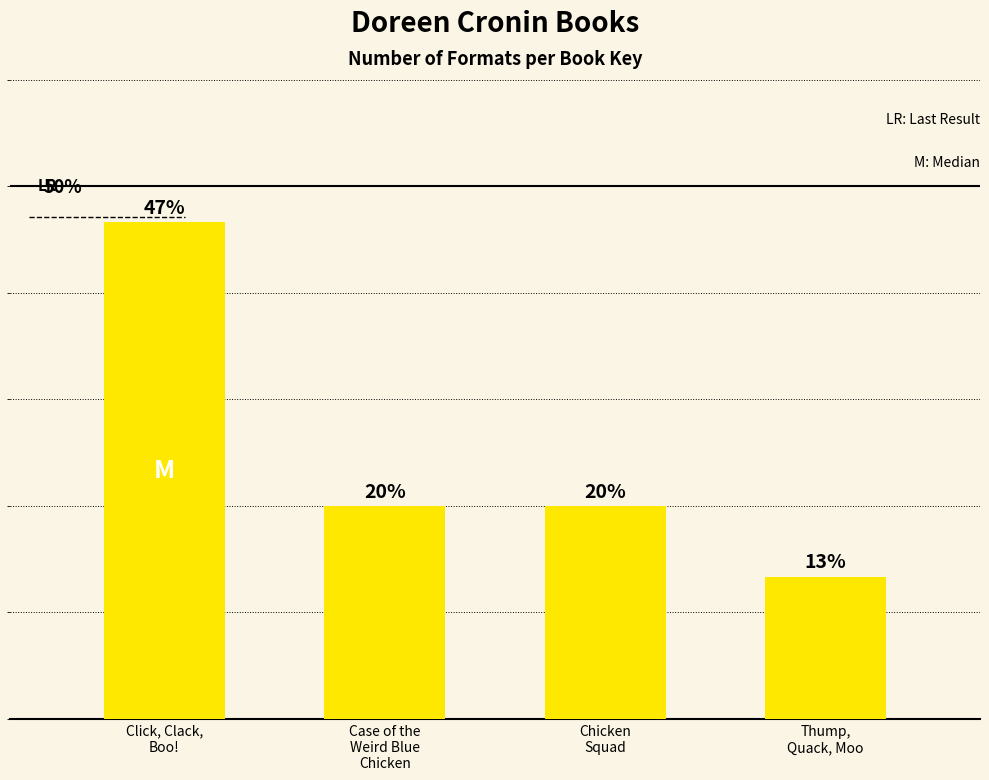

At which label is the value closest to 30?

Case of the
Weird Blue
Chicken